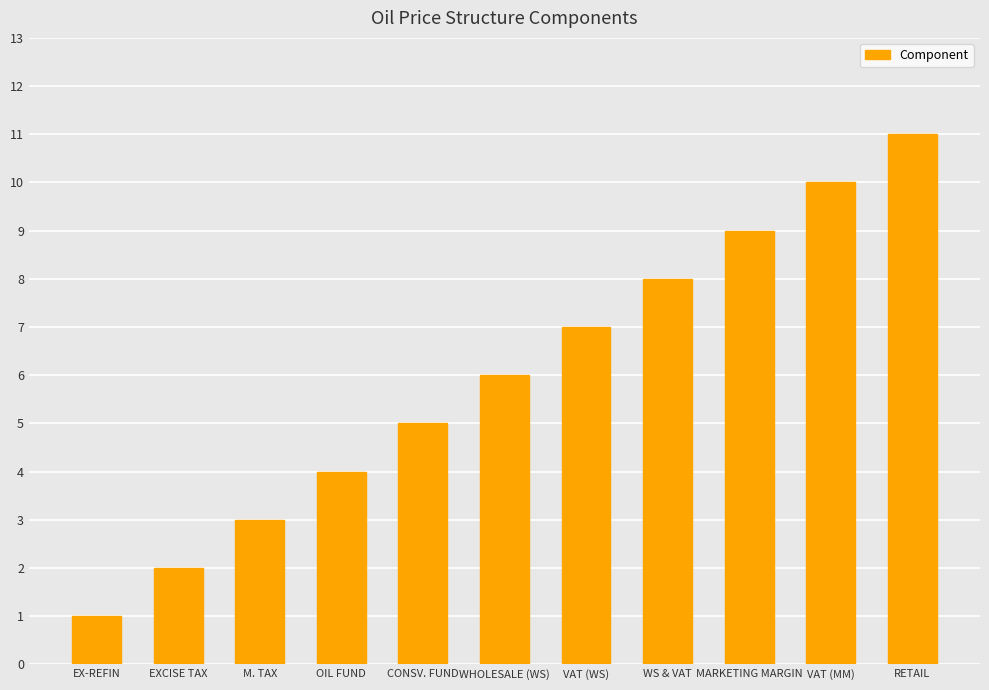

Reading left to right, what are all the values shown in this chart?

1	2	3	4	5	6	7	8	9	10	11